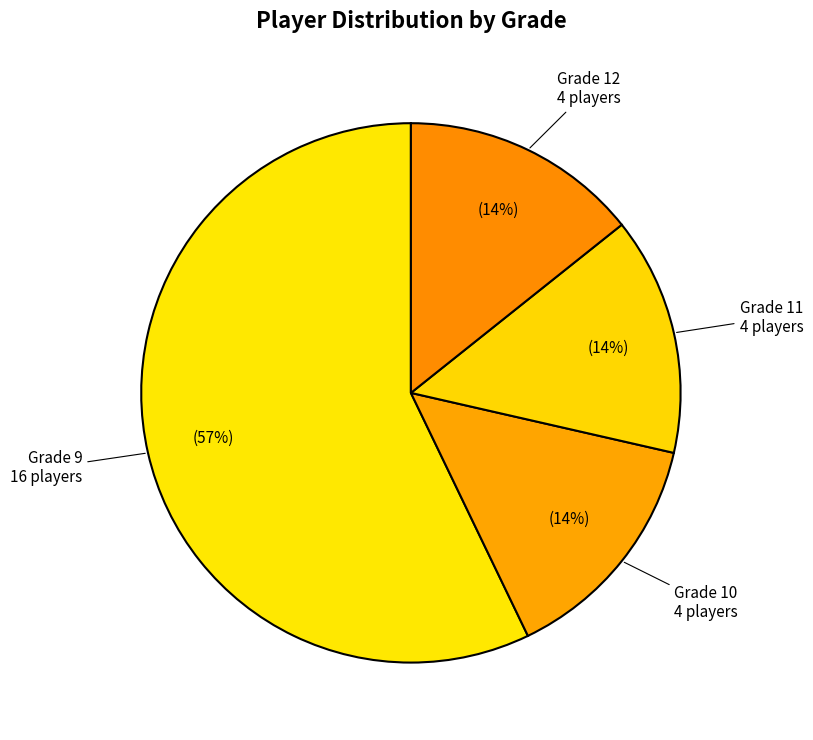

To the nearest percent, what is the average slice percentage?

25%